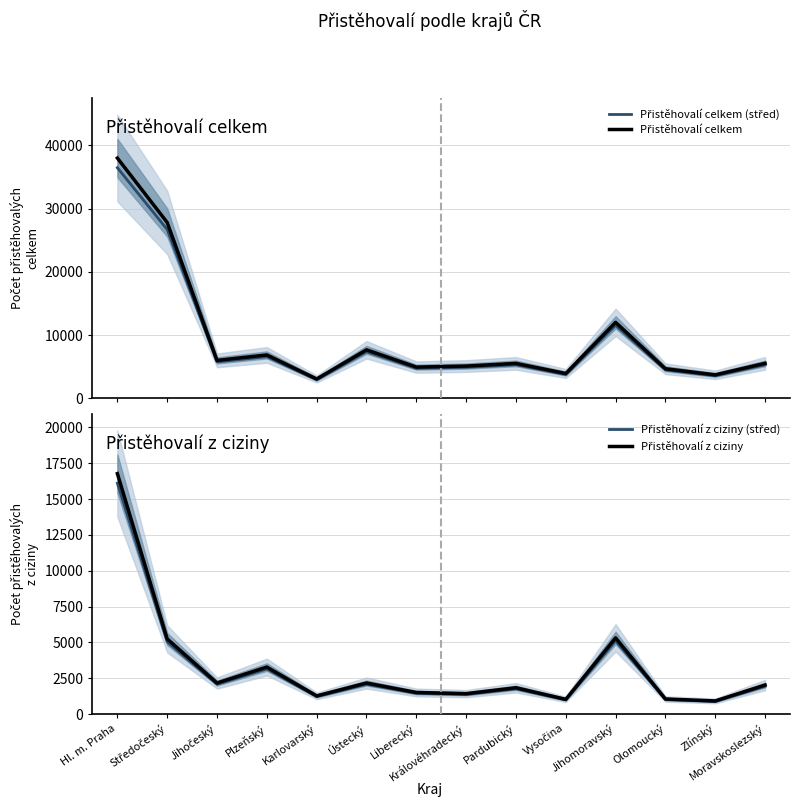

What position from the right is Olomoucký?

3